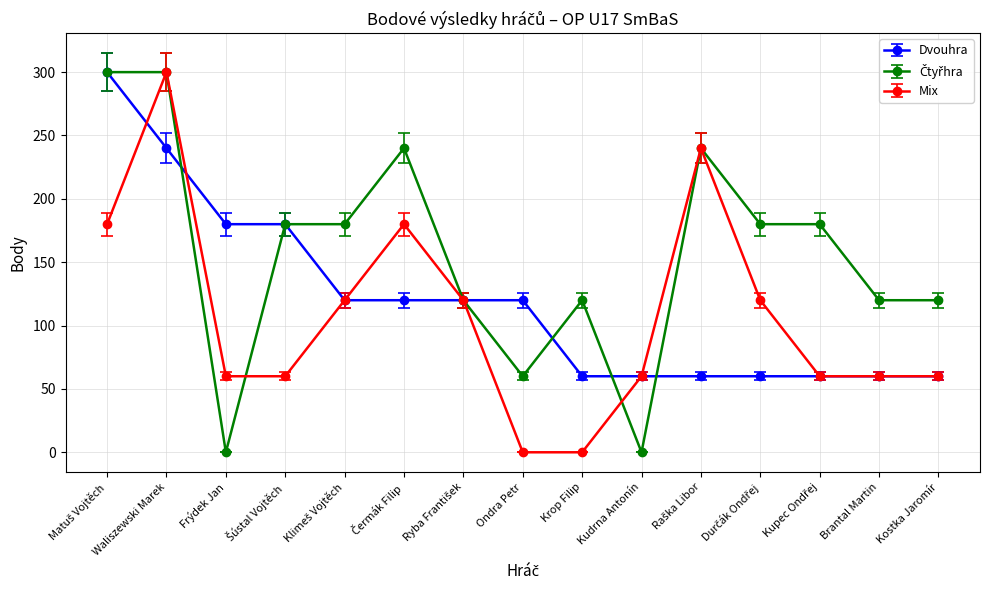

What is the difference between the highest and lowest values at Kostka Jaromír?

60